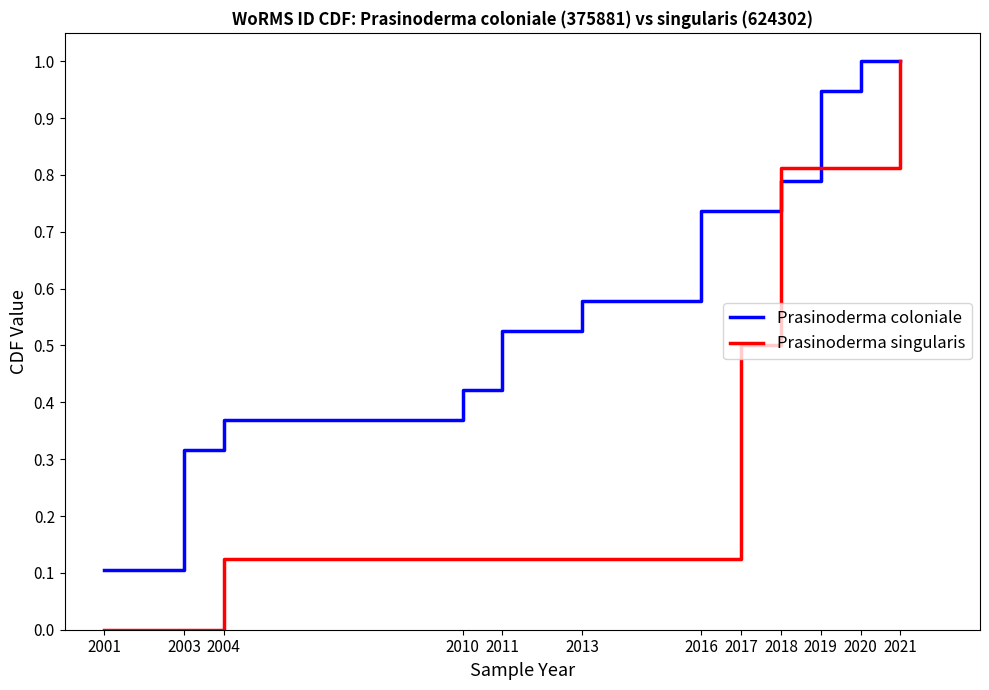

List the series in order of their overall mean, highest first.

Prasinoderma coloniale, Prasinoderma singularis